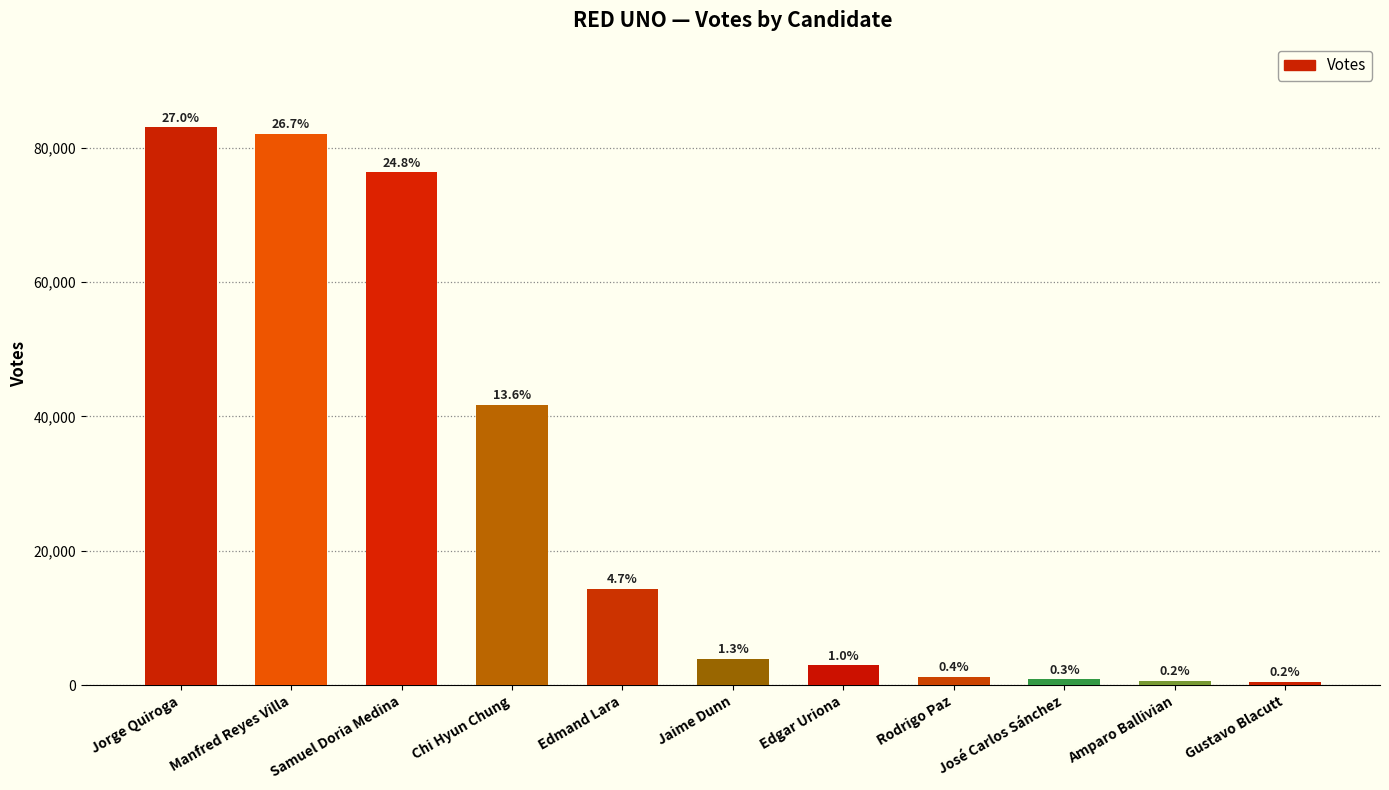

List the labels in order of value, largest first.

Jorge Quiroga, Manfred Reyes Villa, Samuel Doria Medina, Chi Hyun Chung, Edmand Lara, Jaime Dunn, Edgar Uriona, Rodrigo Paz, José Carlos Sánchez, Amparo Ballivian, Gustavo Blacutt